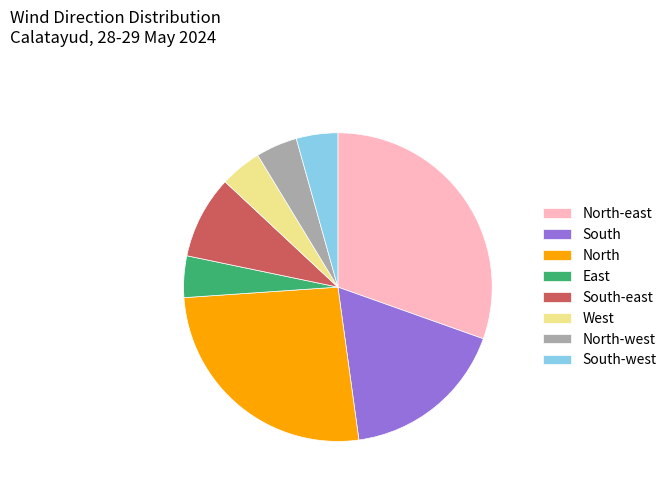

Do South-west and South together represent more than half of the pie?

No